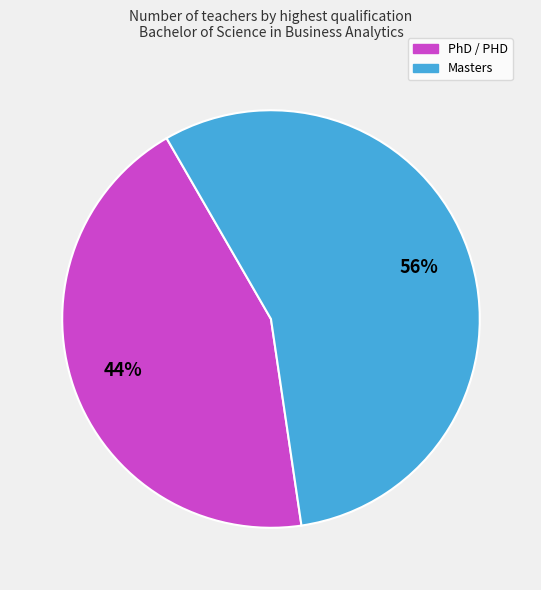

True or false: Masters accounts for 42% of the total.

False